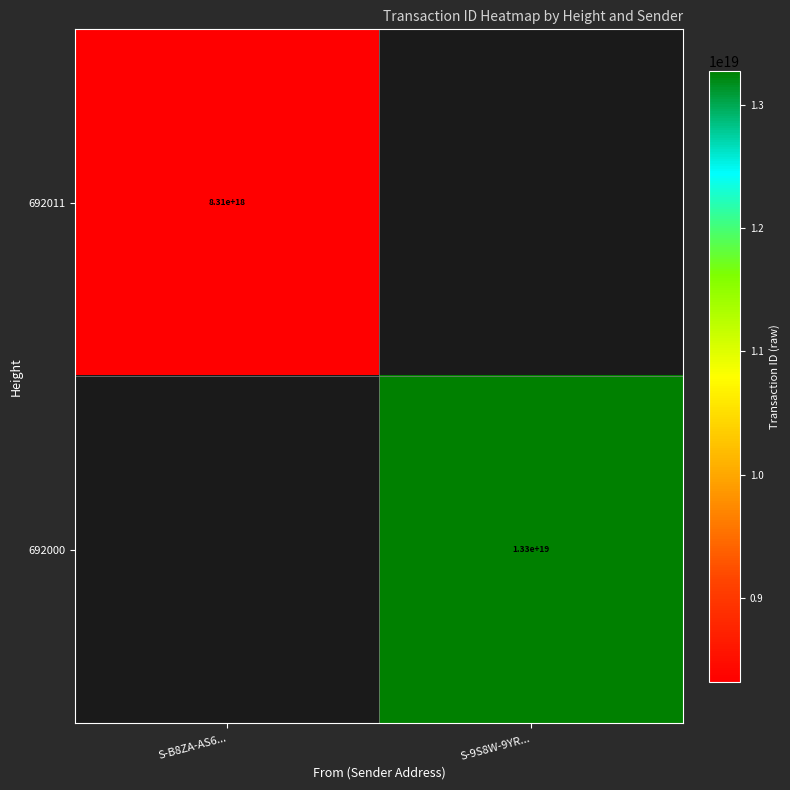

At how many categories does at least one series exceed 10287979777528008704?

1